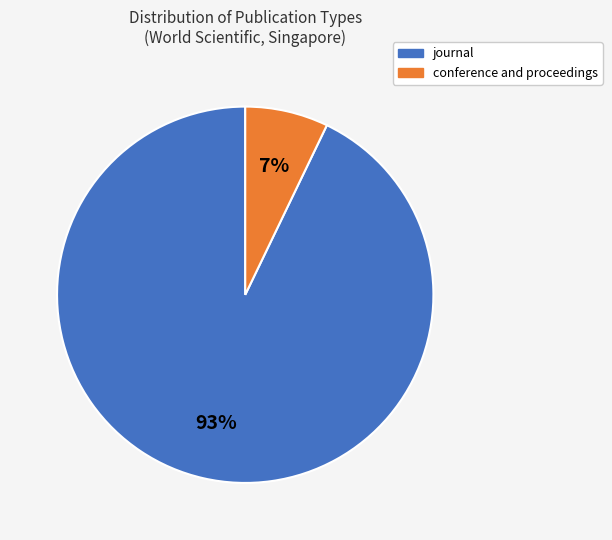

Count the number of slices in the pie.

2